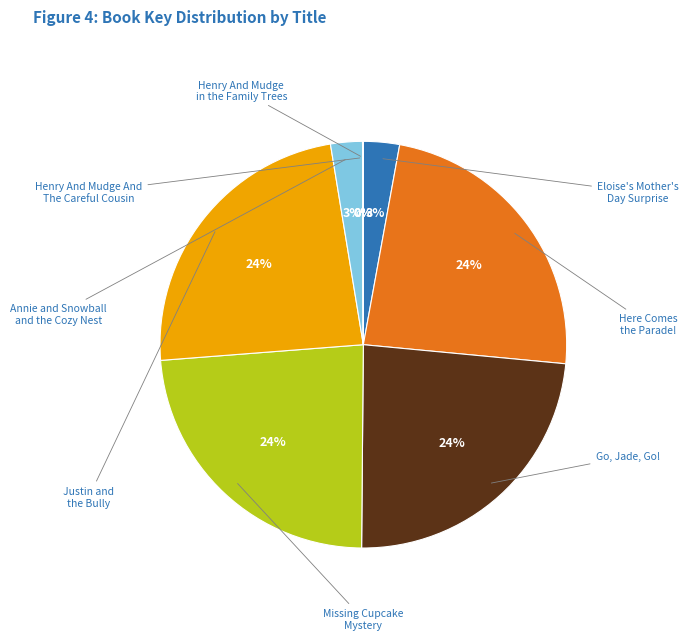

Which category has the biggest portion of the pie?

Justin and the Bully